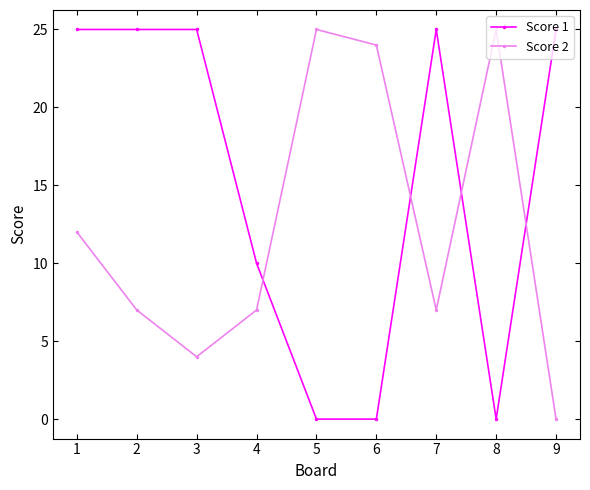

What is the maximum value for Score 1?

25